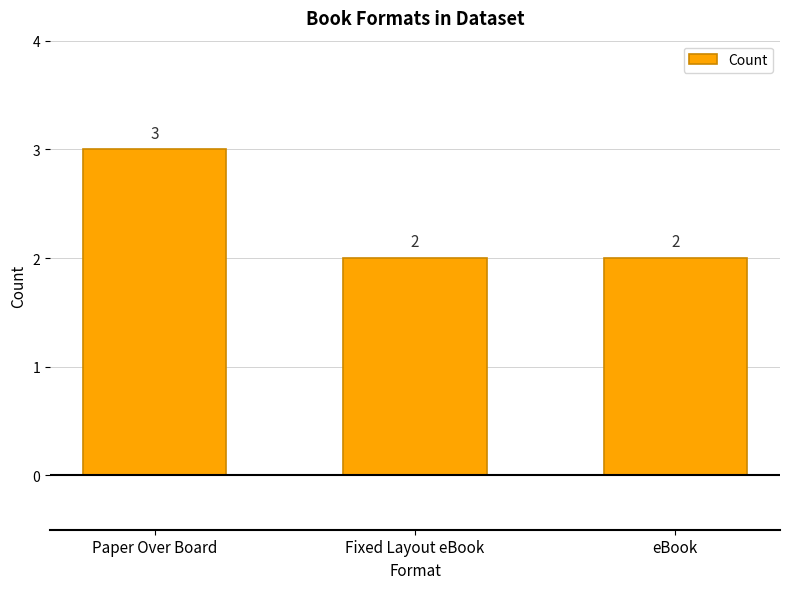

What is the sum of the values at eBook and Fixed Layout eBook?

4